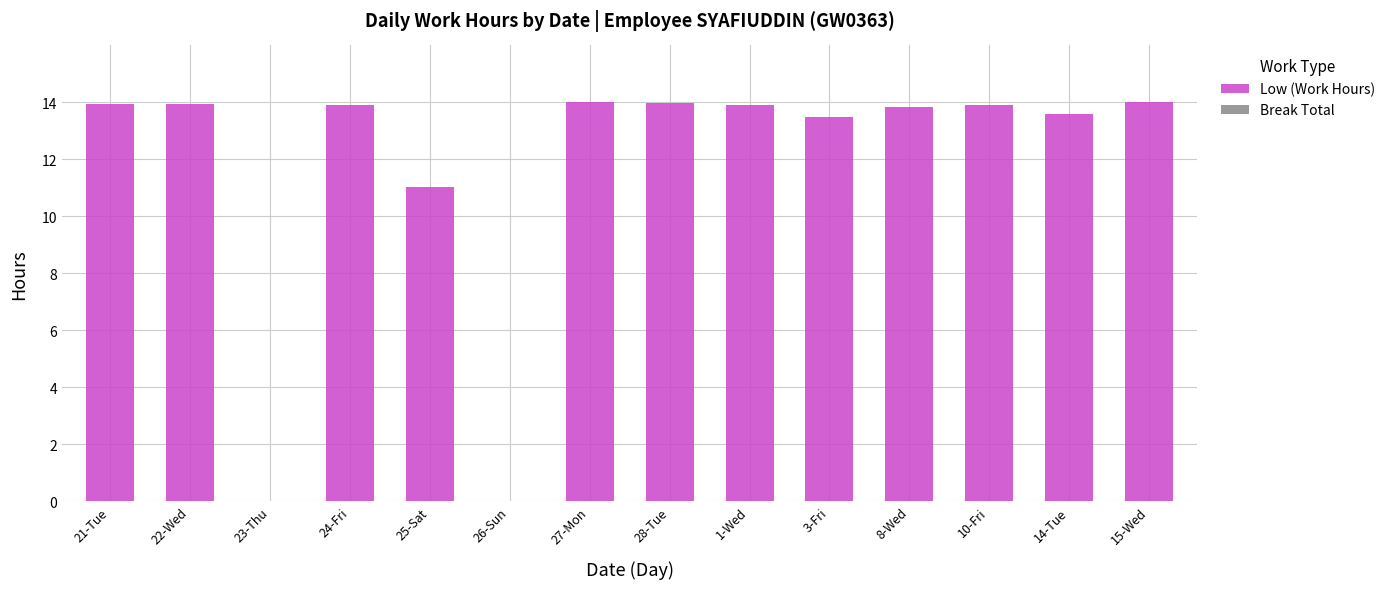

What is the maximum value shown in the chart?

14.0